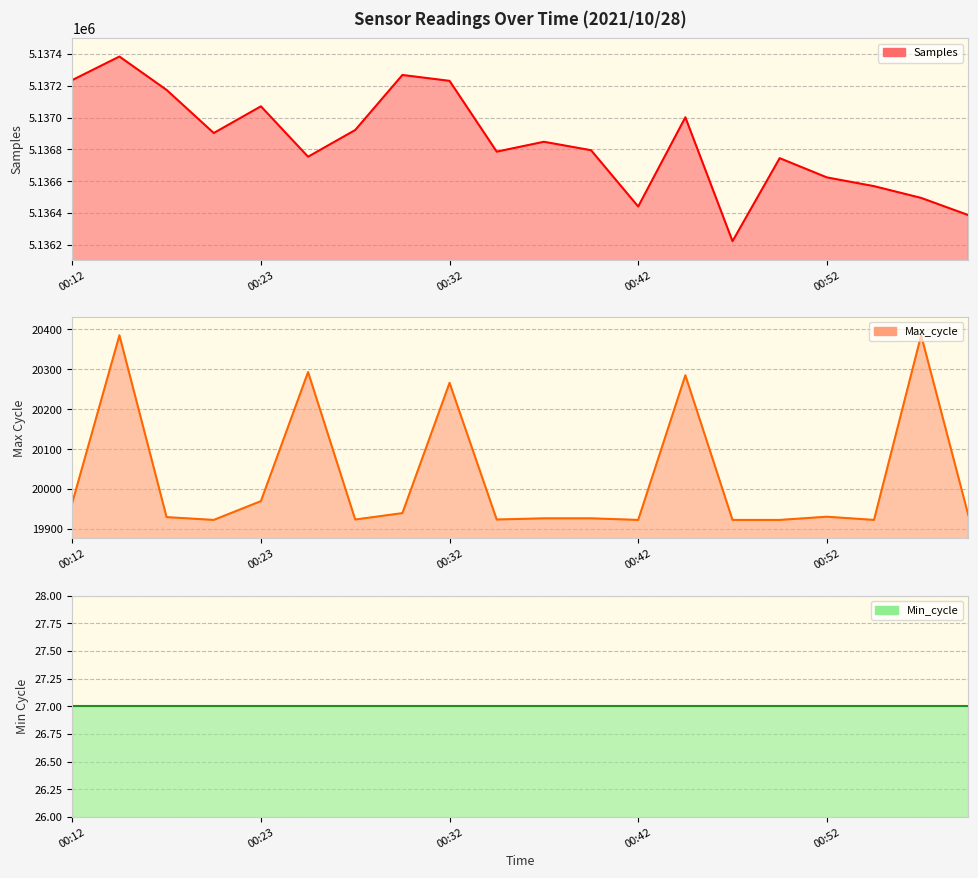

What is the difference between the highest and lowest values at 18?

5136468